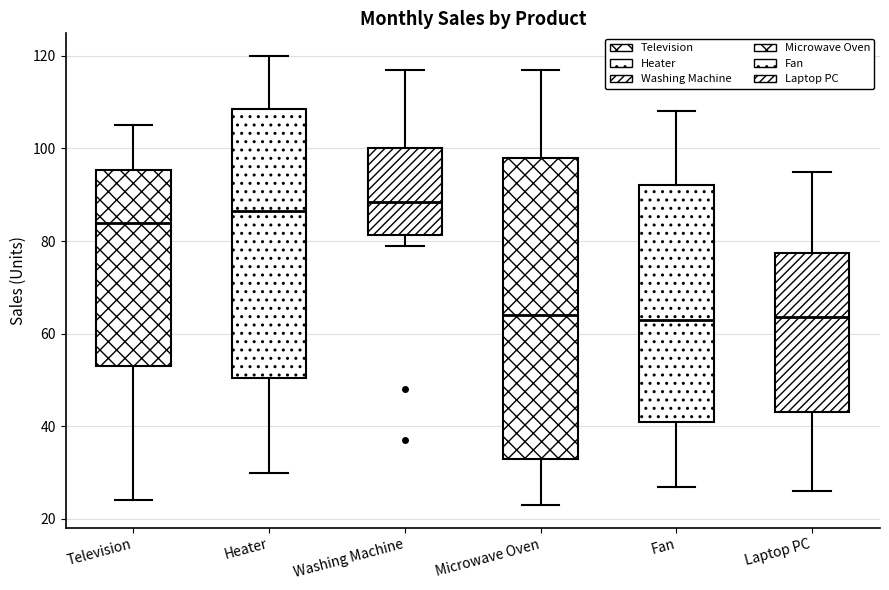

Comparing the boxes themselves (not the whiskers), which one is the tallest?

Microwave Oven